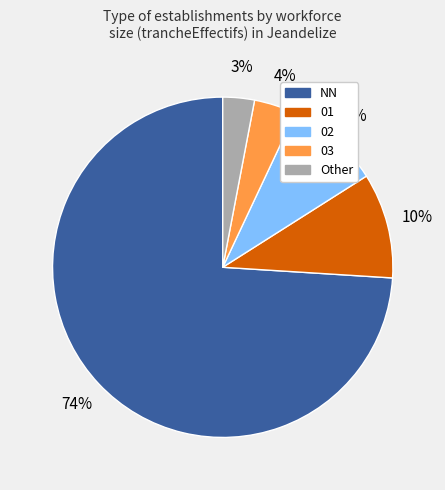

Rank the categories by value from lowest to highest.

Other, 03, 02, 01, NN